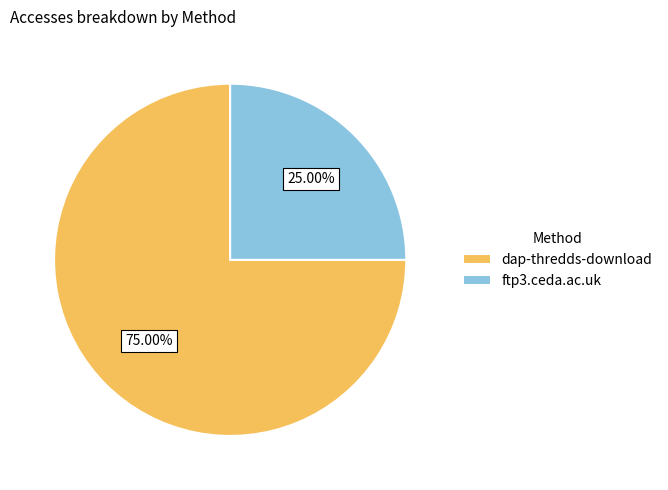

Combined, do ftp3.ceda.ac.uk and dap-thredds-download account for over 50%?

Yes